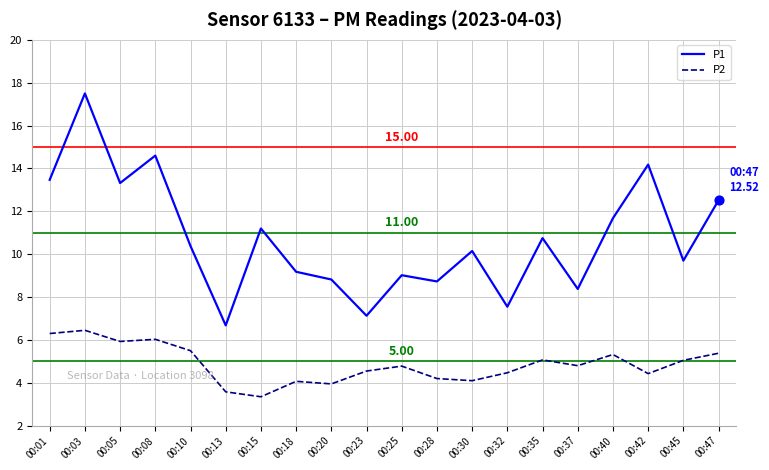

At which category is the sum across all series the highest?

00:03